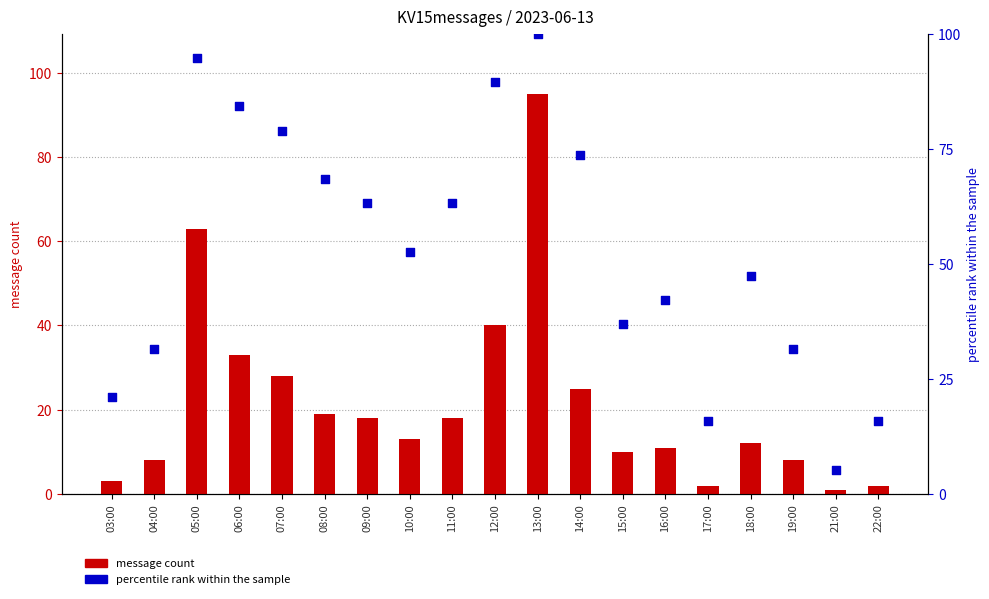

Which series contains the highest Y value?

percentile rank within the sample